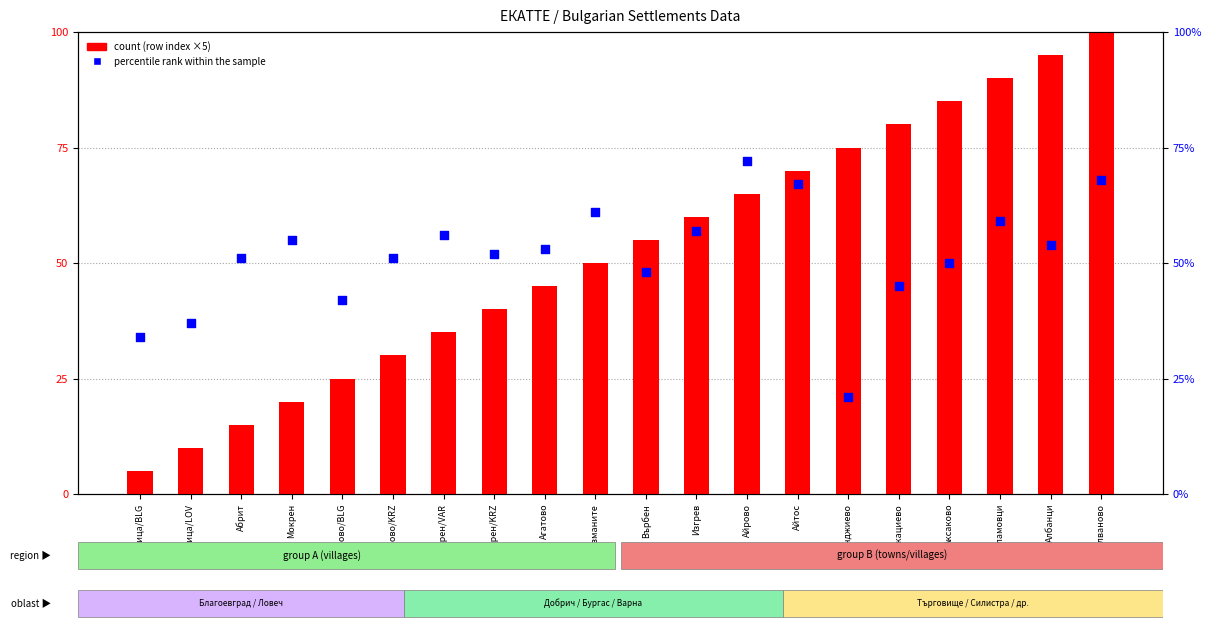

Is the value of percentile rank within the sample at Албанци greater than the value of count at Агатово?

Yes